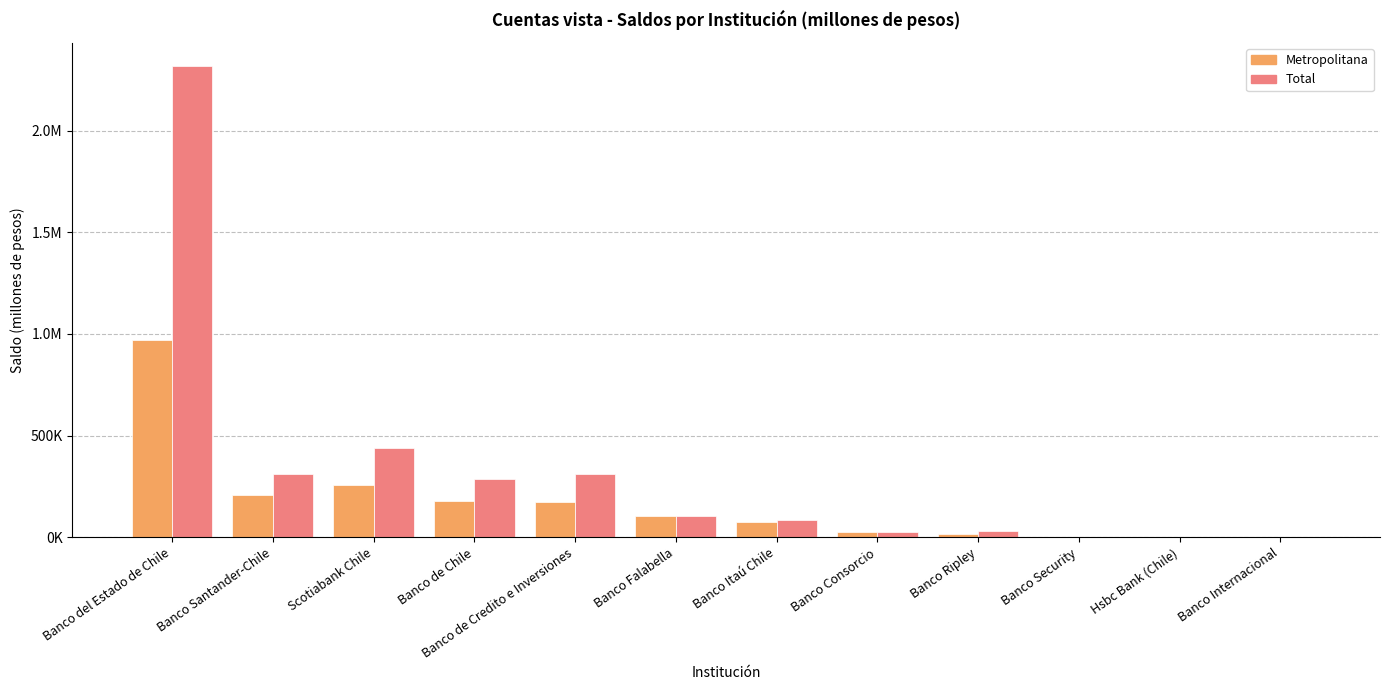

What is the sum of the Metropolitana values at Banco Security and Banco Santander-Chile?

211814.3